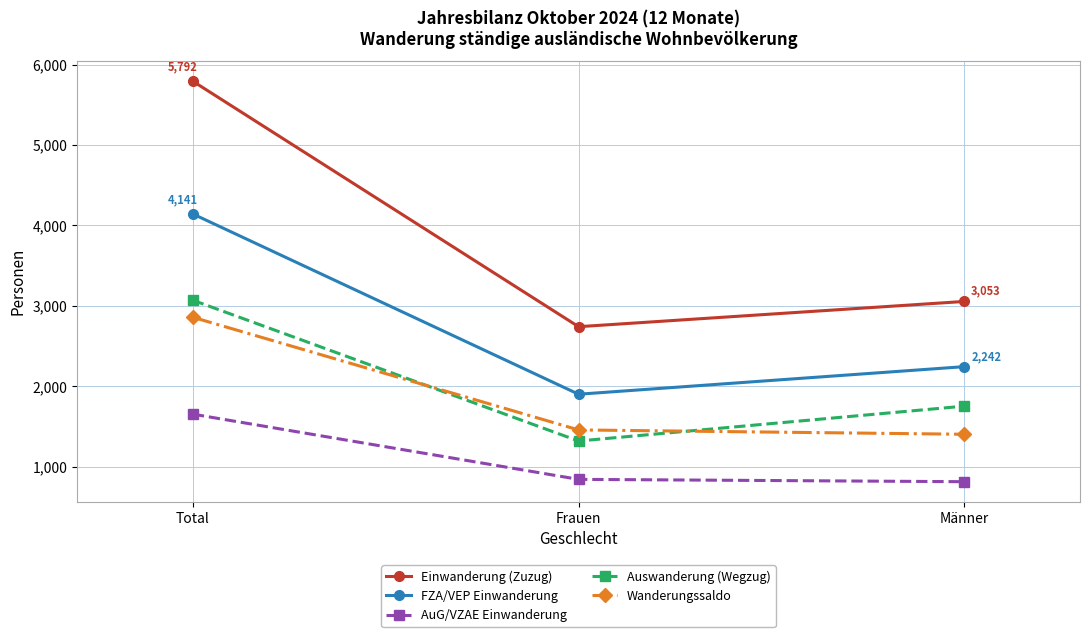

At which label does FZA/VEP Einwanderung reach its peak?

Total